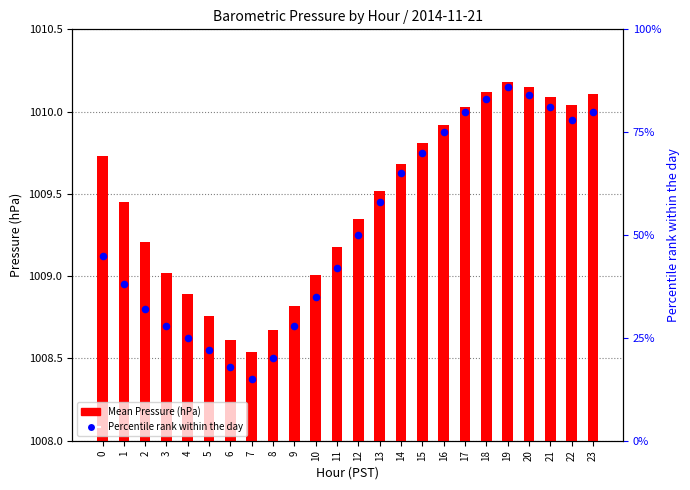

At how many categories does at least one series exceed 71?

8